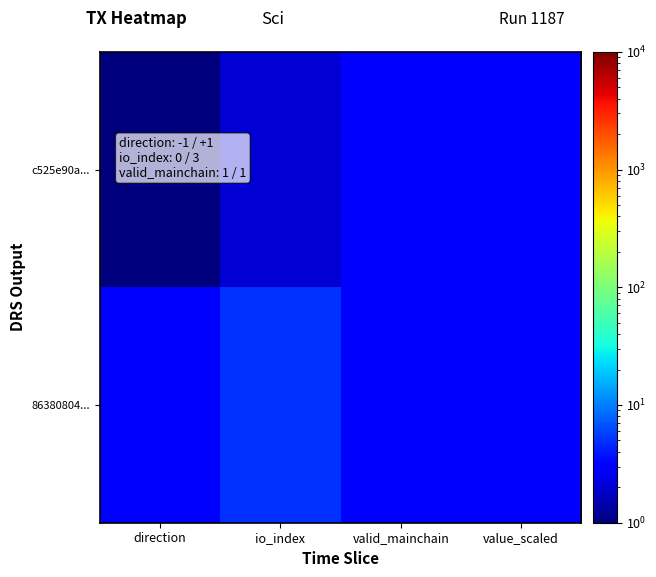

What is the maximum value shown in the chart?

5